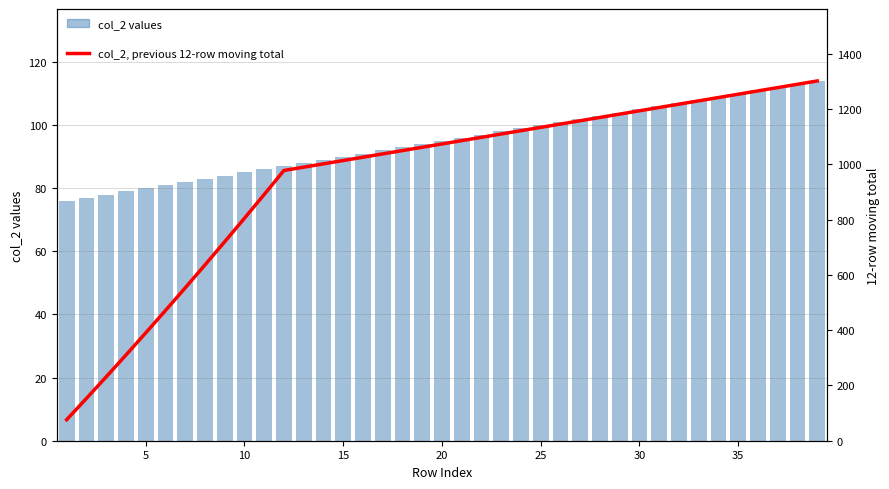

What are all the series names shown in the legend?

col_2 values, col_2, previous 12-row moving total